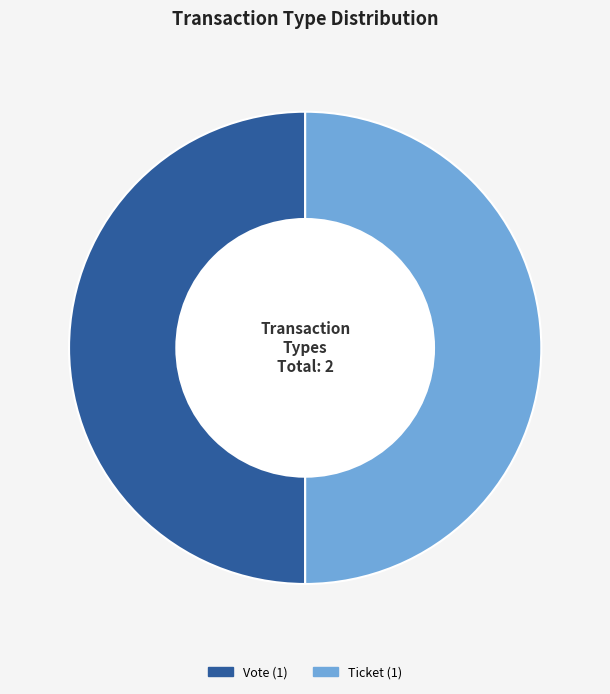

What is the largest slice in the pie chart?

Vote (io_index=1)